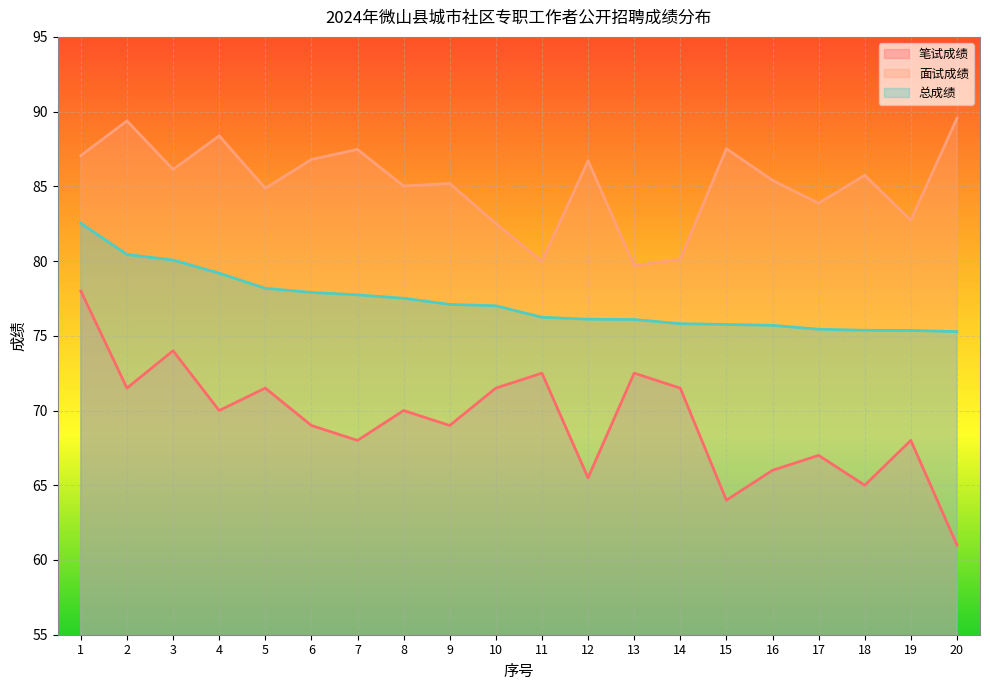

True or false: 面试成绩 and 笔试成绩 intersect in this chart.

False